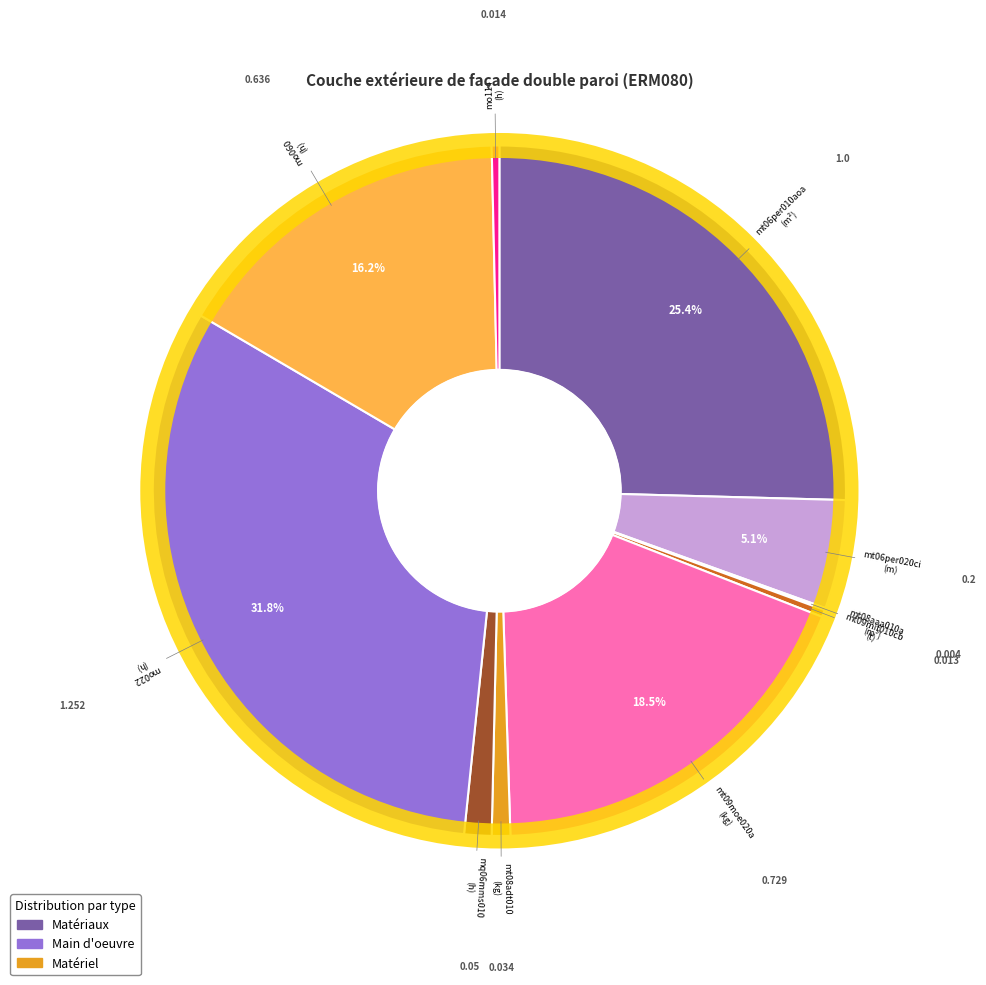

Is there any slice that represents more than half of the pie?

No